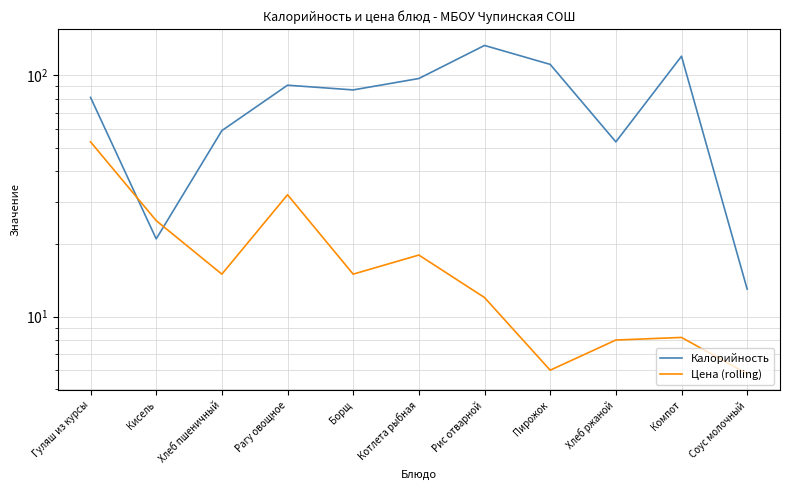

Where does the Цена (rolling) series first go above 15?

Гуляш из курсы